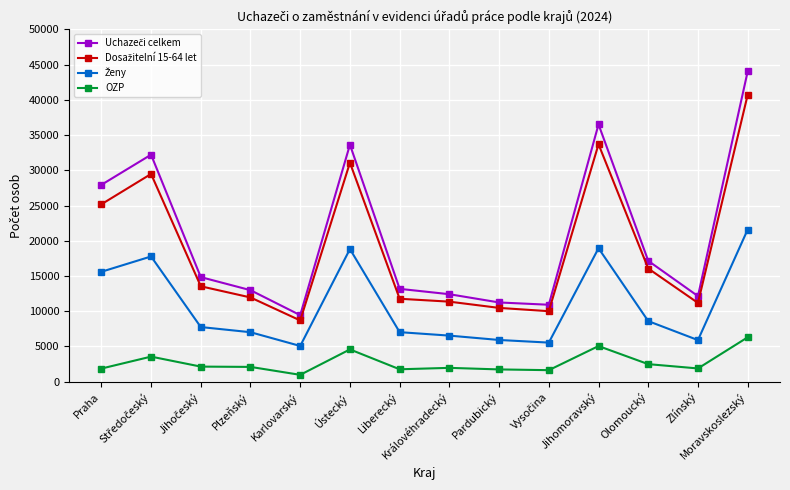

At how many categories does at least one series exceed 22320?

5